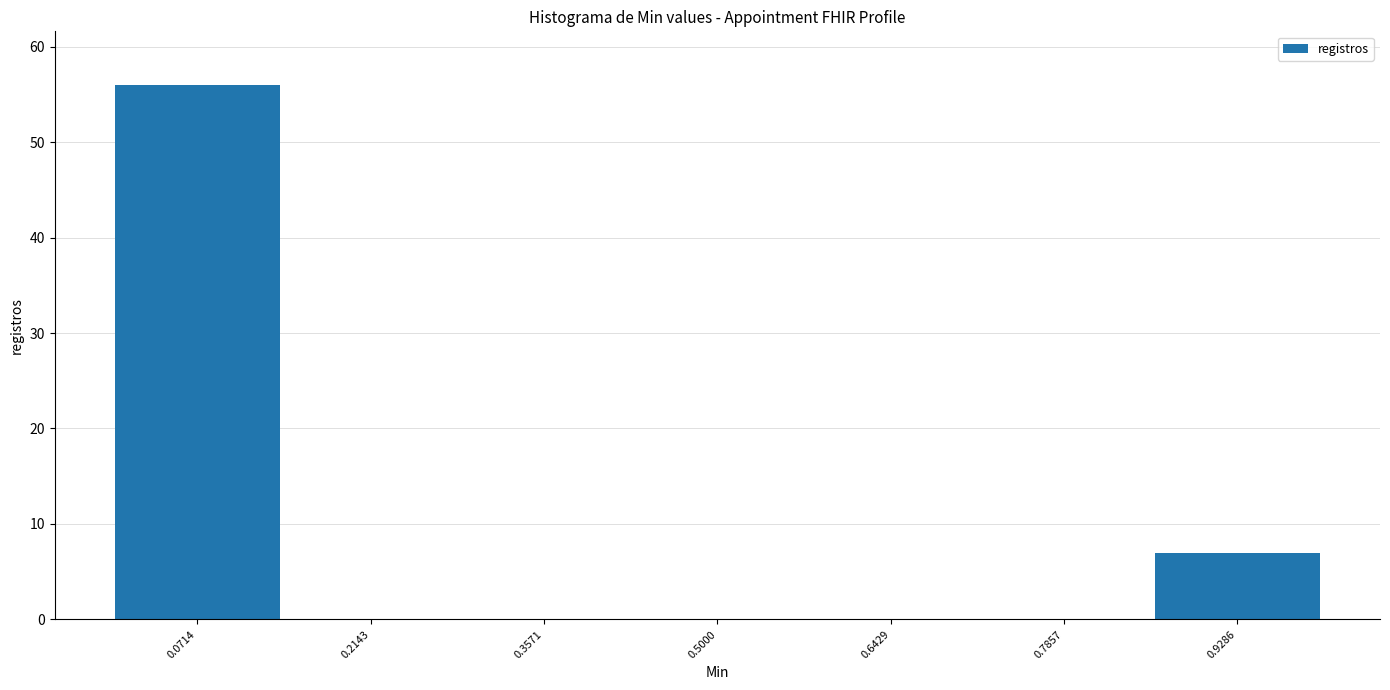

Reading left to right, transcribe this chart: for each bar, give the range it covers on the x-axis and its height. Neither the bar edges nor the heights are printed on the chart, so give them approximately, as read against the axes.

0.00 to 0.14: 56
0.14 to 0.28: 0
0.28 to 0.42: 0
0.42 to 0.58: 0
0.58 to 0.72: 0
0.72 to 0.86: 0
0.86 to 1.00: 7